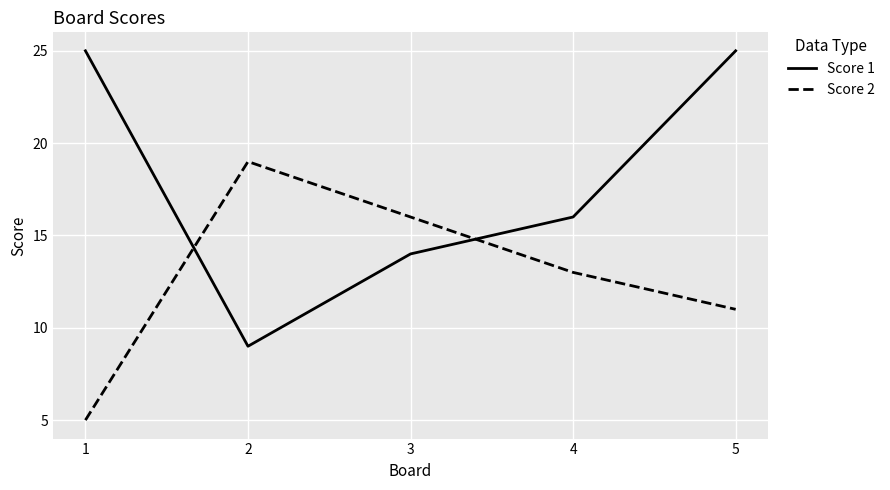

The value of Score 2 at 2 is 19. True or false?

True